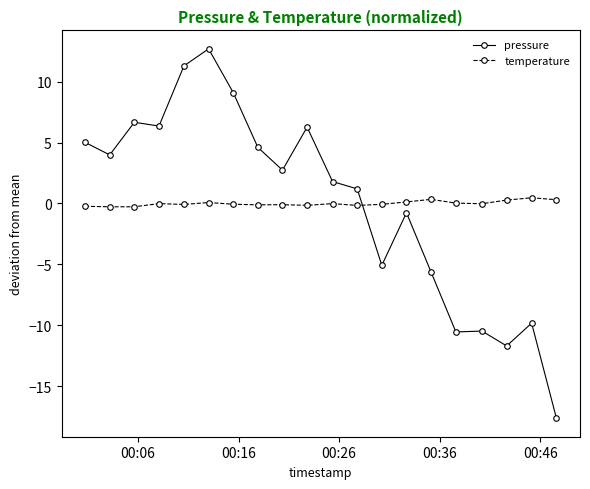

What is the lowest value of the temperature series?

-0.3